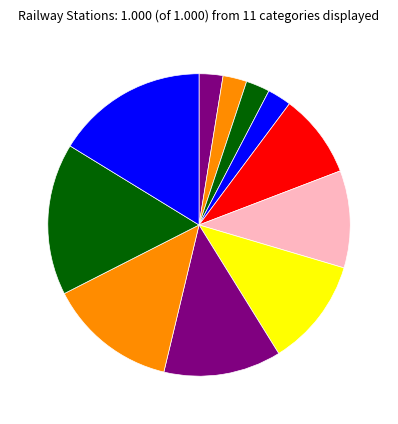

Count the number of slices in the pie.

11